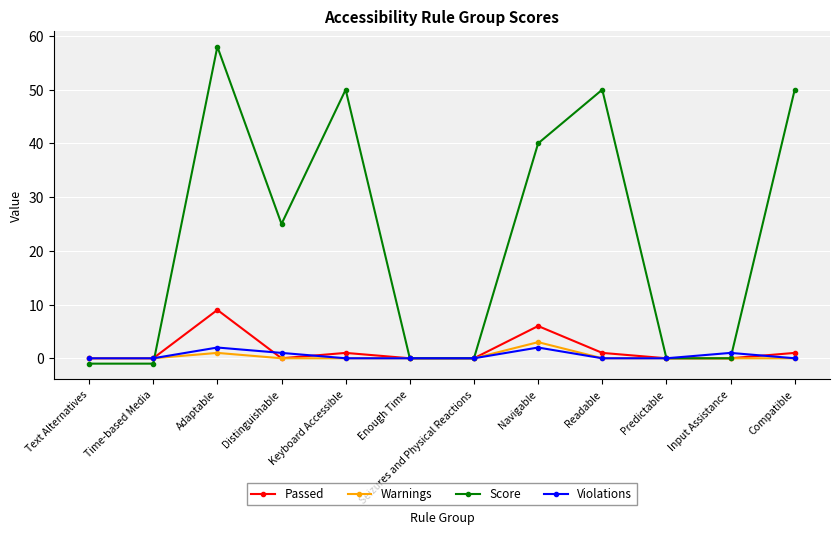

What is the average value of the Passed series?

2